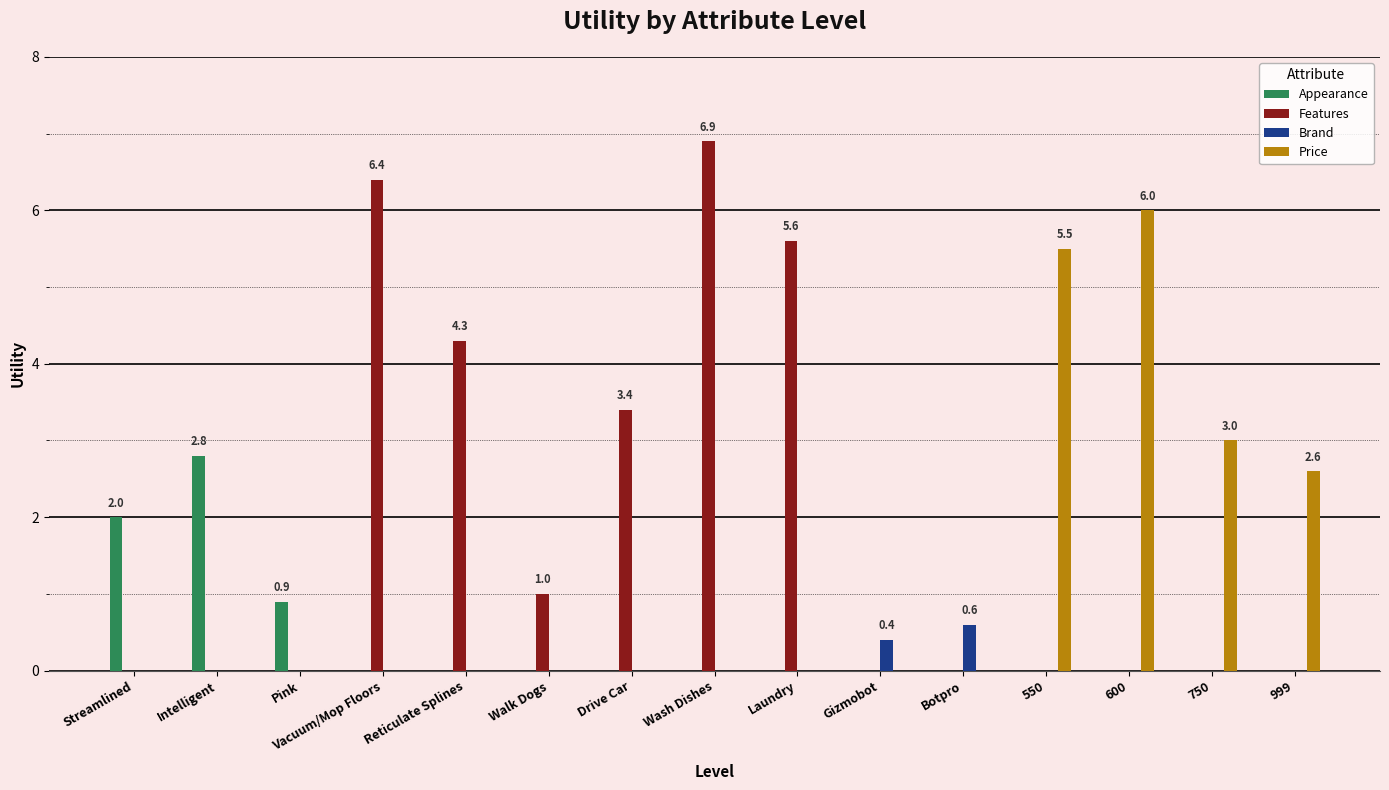

What is the sum of the Features values at Botpro and Laundry?

5.6